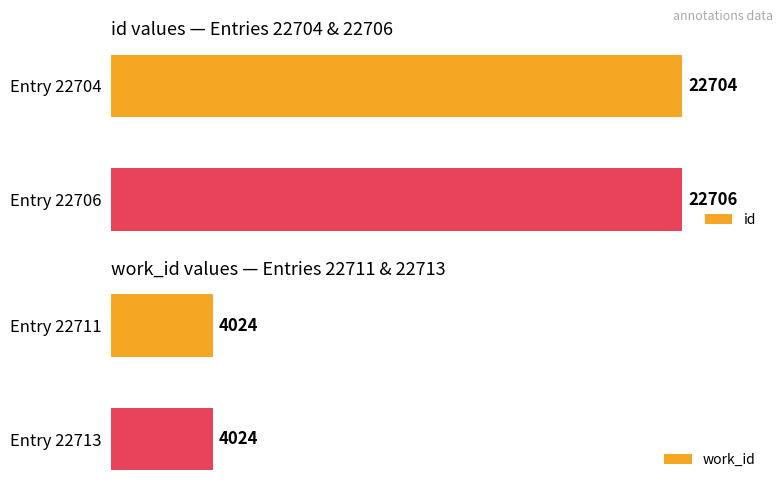

Count the number of data series in this chart.

2